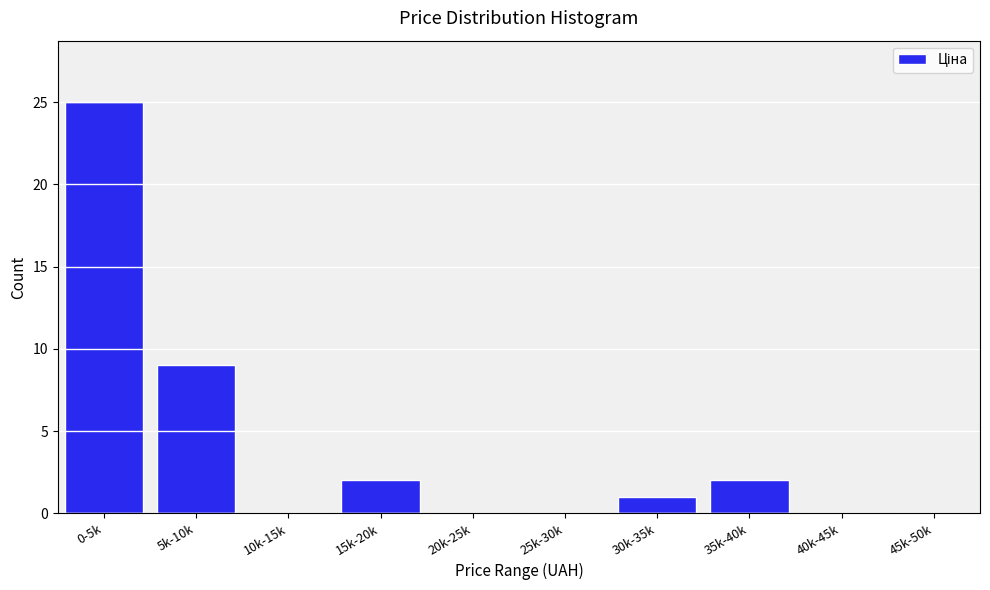

Reading left to right, what are all the values shown in this chart?

0-5k=25	5k-10k=9	10k-15k=0	15k-20k=2	20k-25k=0	25k-30k=0	30k-35k=1	35k-40k=2	40k-45k=0	45k-50k=0